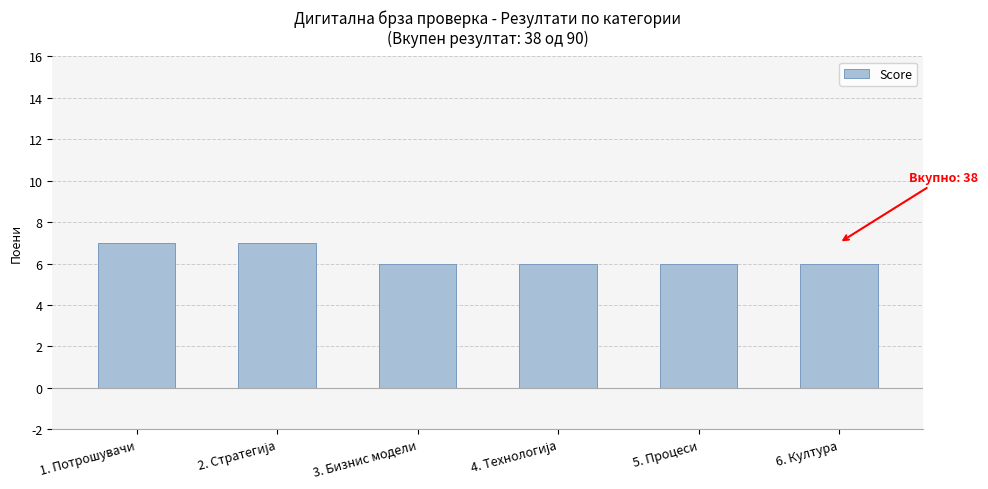

What is the greatest value displayed?

7